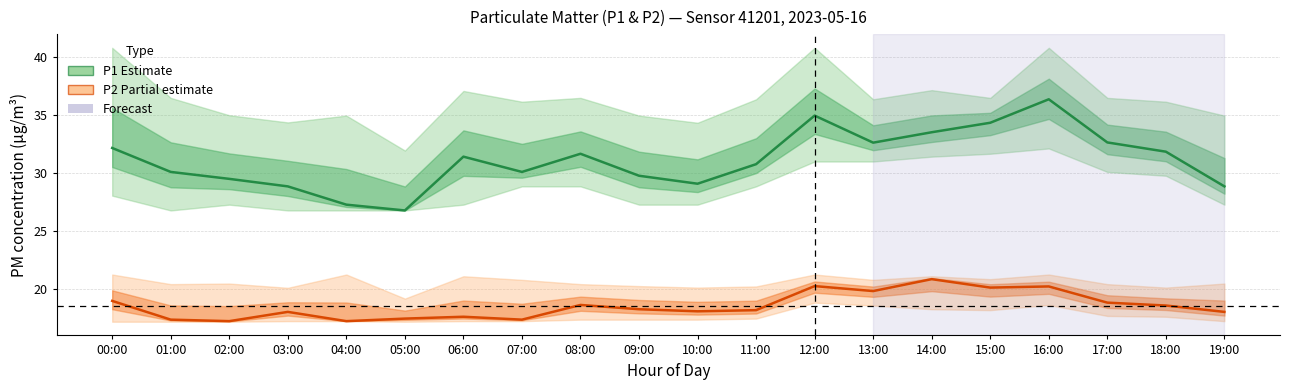

Rank the categories by P2 (partial estimate) value from highest to lowest.

14:00, 12:00, 16:00, 15:00, 13:00, 00:00, 17:00, 08:00, 18:00, 09:00, 11:00, 10:00, 03:00, 19:00, 06:00, 05:00, 01:00, 07:00, 02:00, 04:00